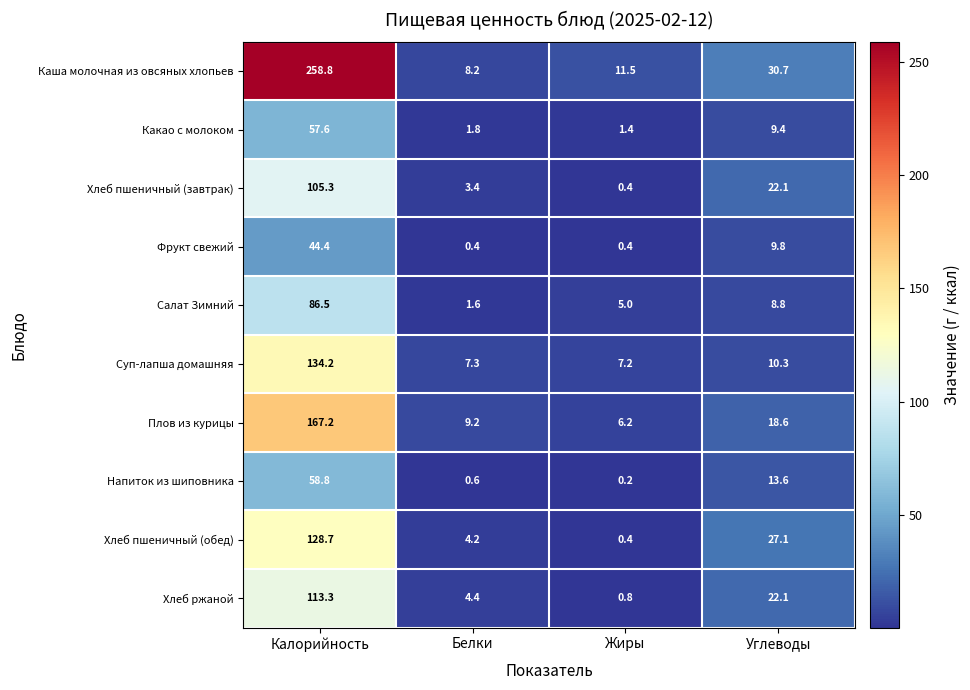

At Белки, list the series in order from largest to smallest.

Плов из курицы, Каша молочная из овсяных хлопьев, Суп-лапша домашняя, Хлеб ржаной, Хлеб пшеничный (обед), Хлеб пшеничный (завтрак), Какао с молоком, Салат Зимний, Напиток из шиповника, Фрукт свежий